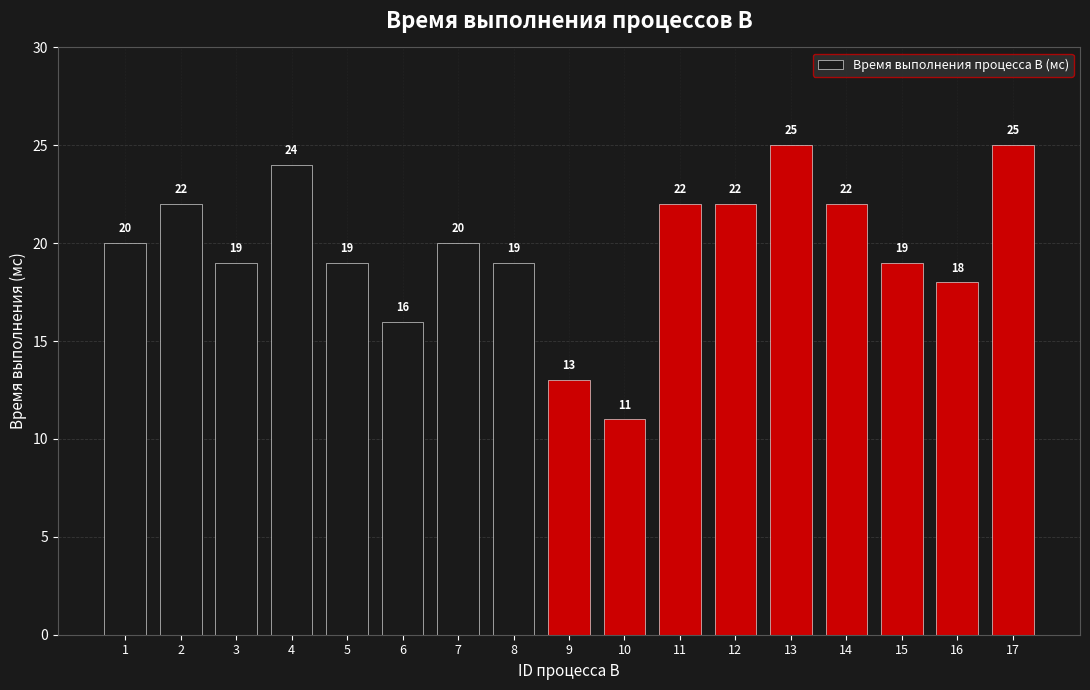

Which label corresponds to the smallest value in the chart?

10